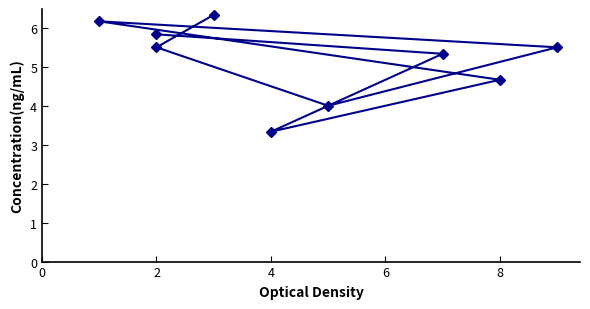

What is the approximate value at 8?

4.7